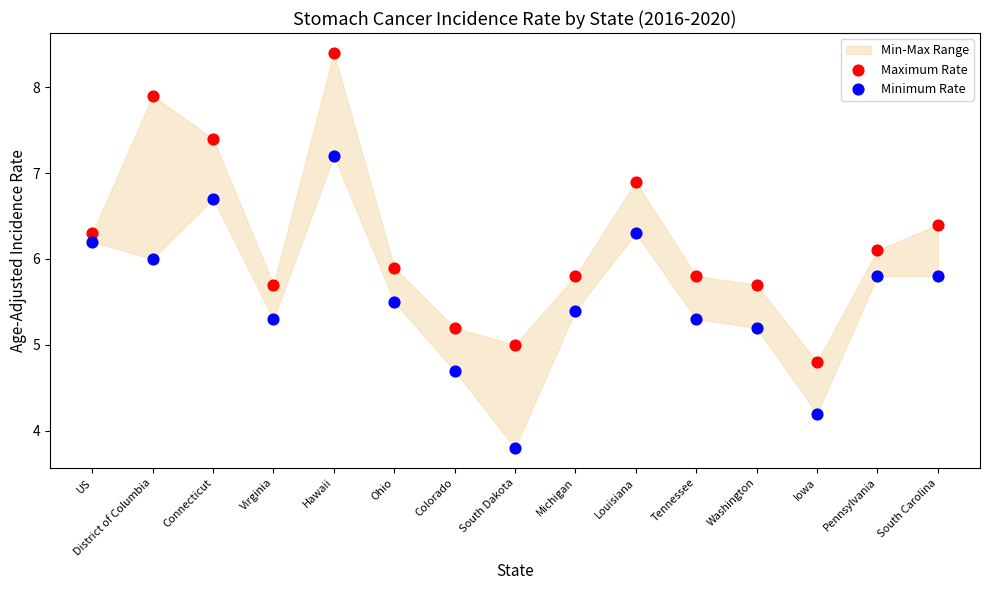

Across all data points, what is the range of X values (max minus min)?

1.0